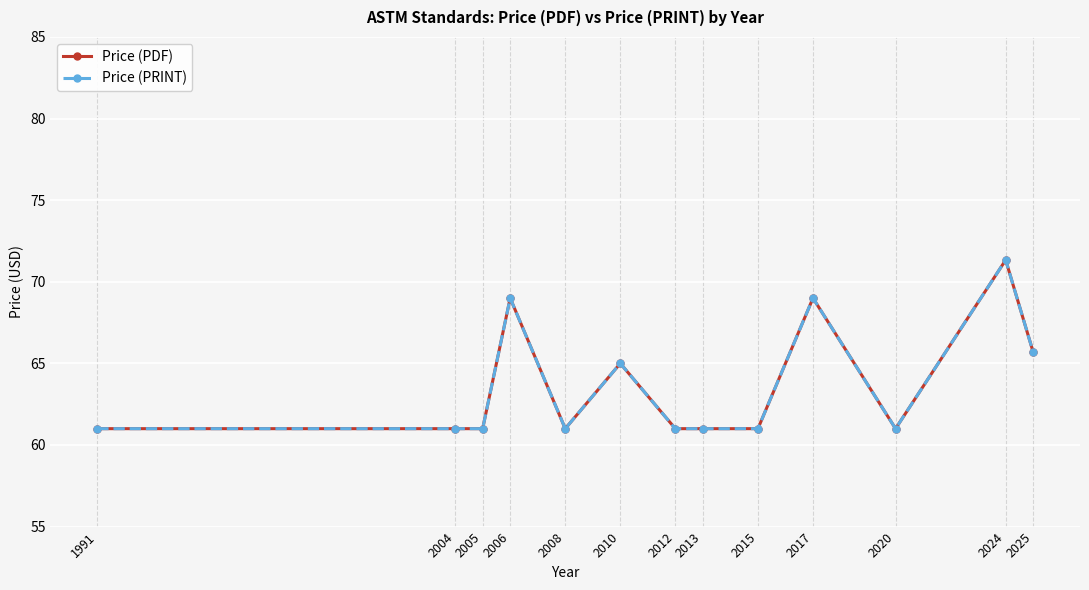

Does the chart have visible grid lines?

Yes